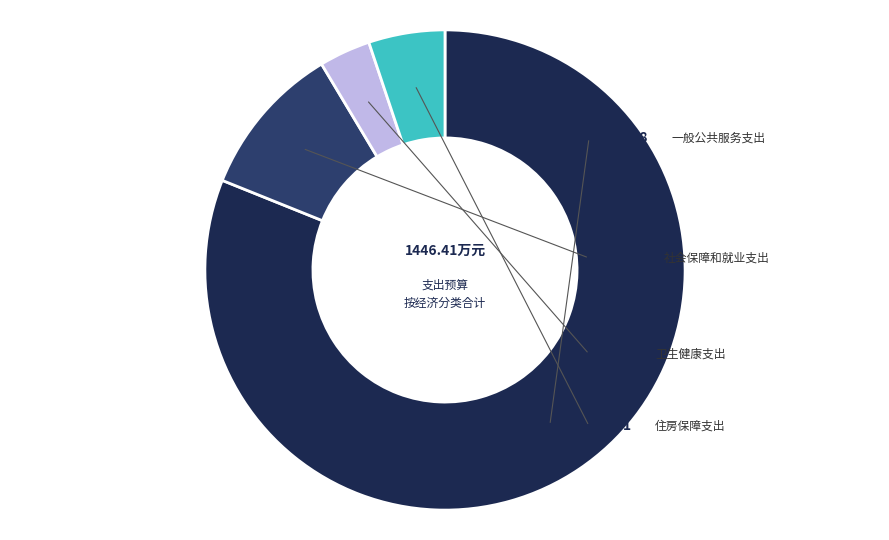

Is there any slice that represents more than half of the pie?

Yes